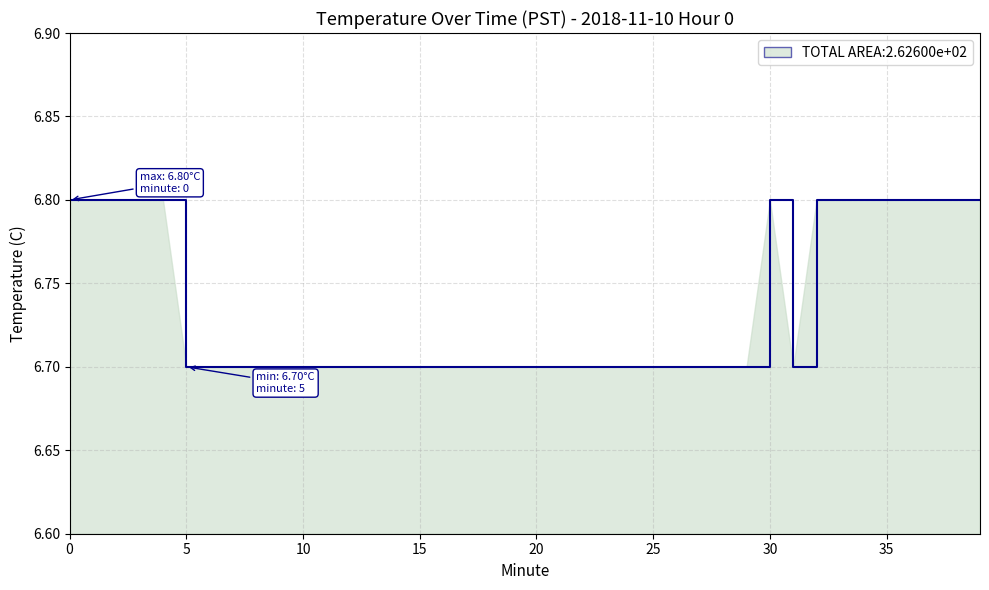

What is the minimum value shown in the chart?

6.7